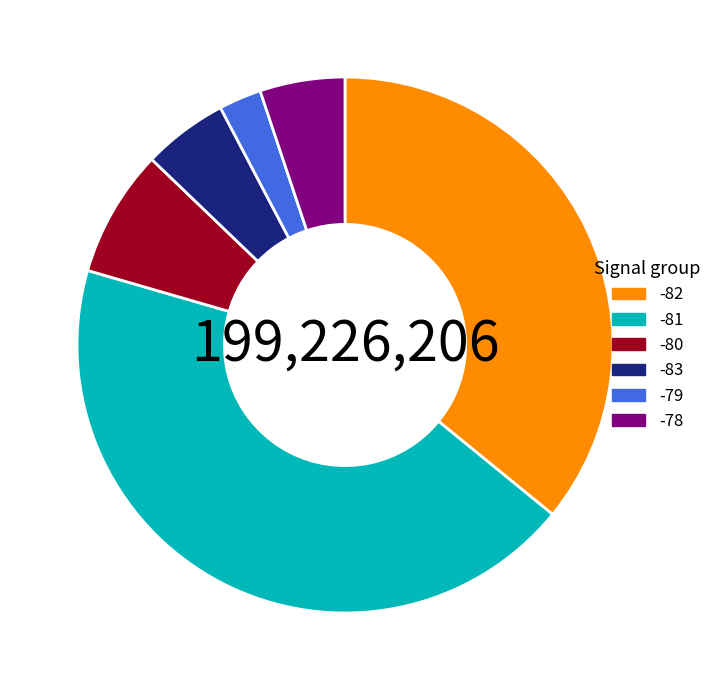

Count the number of slices in the pie.

6